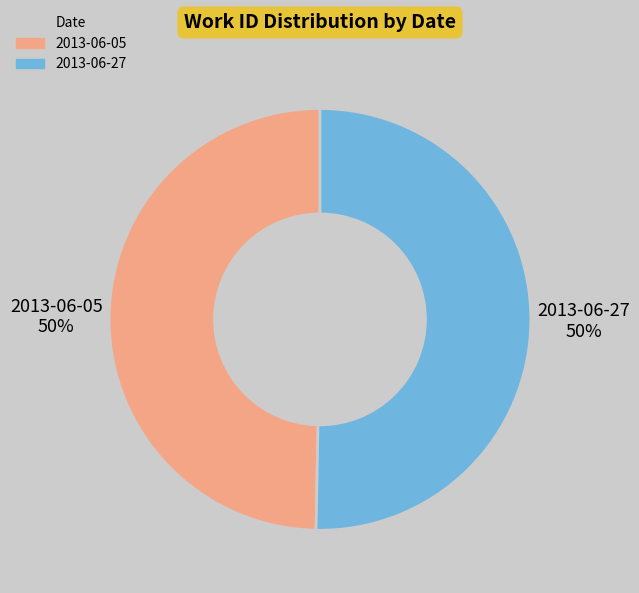

What percentage is the 2013-06-27 slice, to the nearest percent?

50%